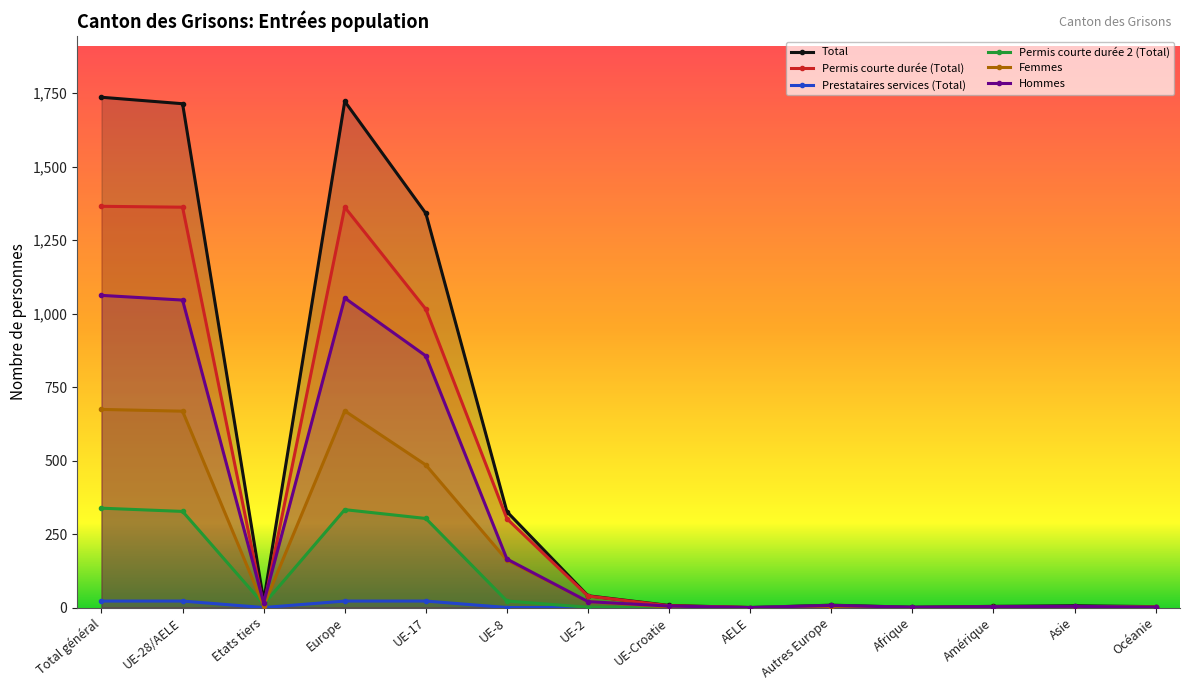

What are all the series names shown in the legend?

Total, Permis courte durée (Total), Prestataires services (Total), Permis courte durée 2 (Total), Femmes, Hommes